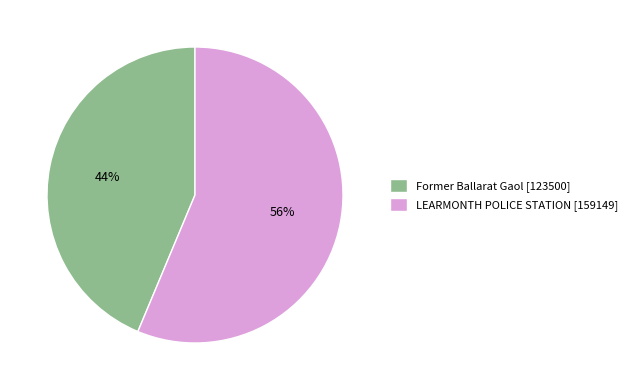

To the nearest percent, what is the combined percentage of Former Ballarat Gaol [123500] and LEARMONTH POLICE STATION [159149]?

100%